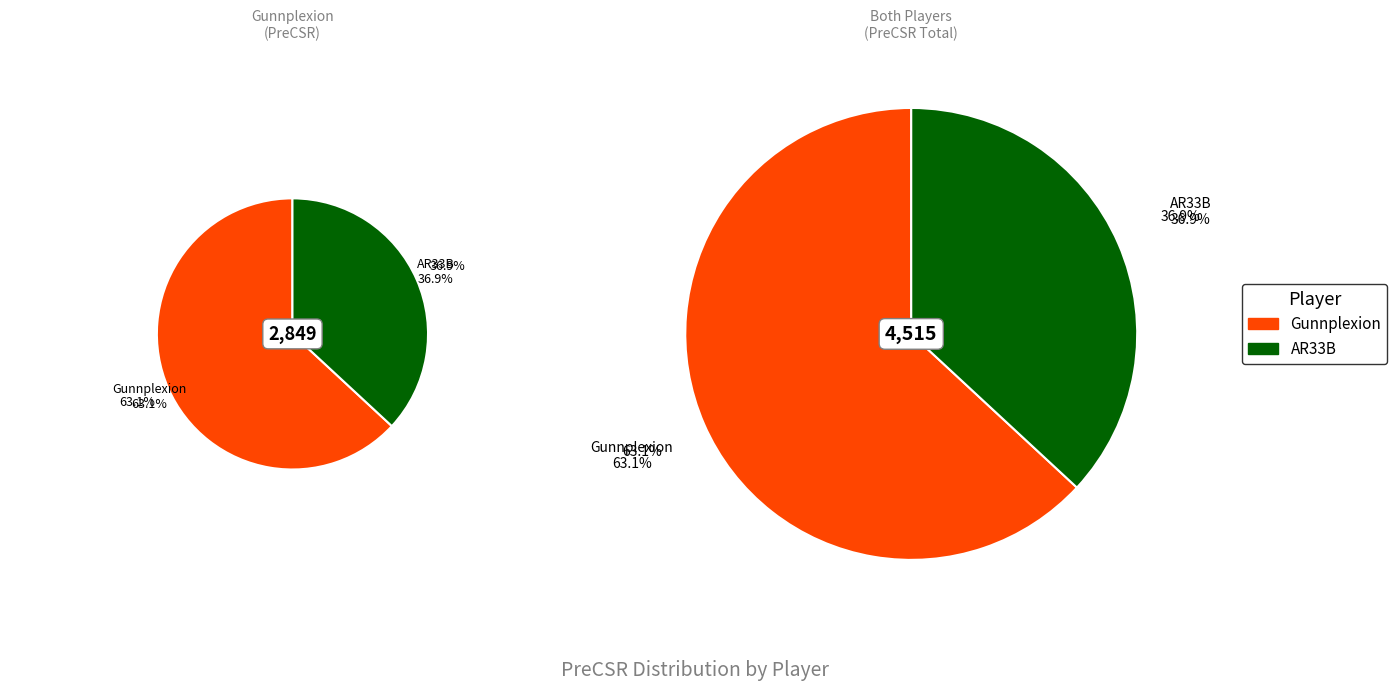

Approximately how many times larger is the value at AR33B compared to Gunnplexion?

0.6